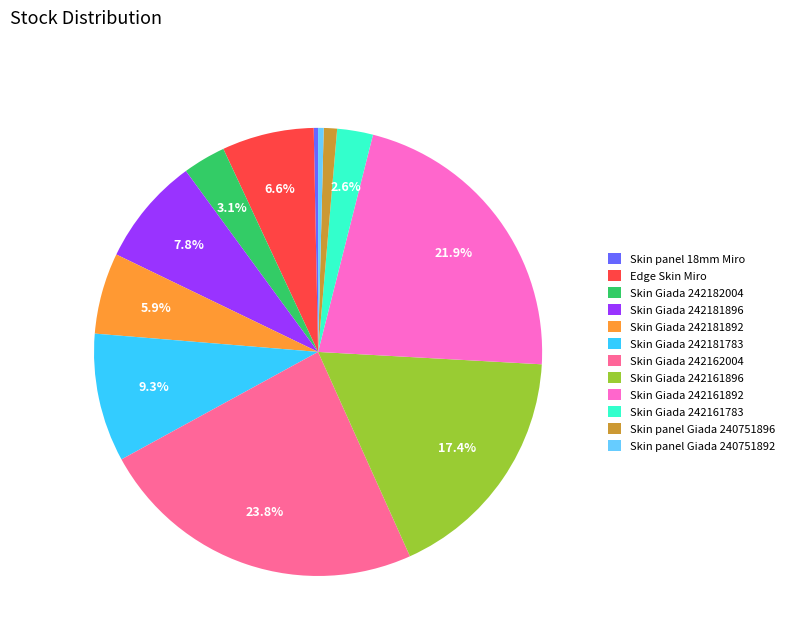

Is there a majority slice in this chart?

No